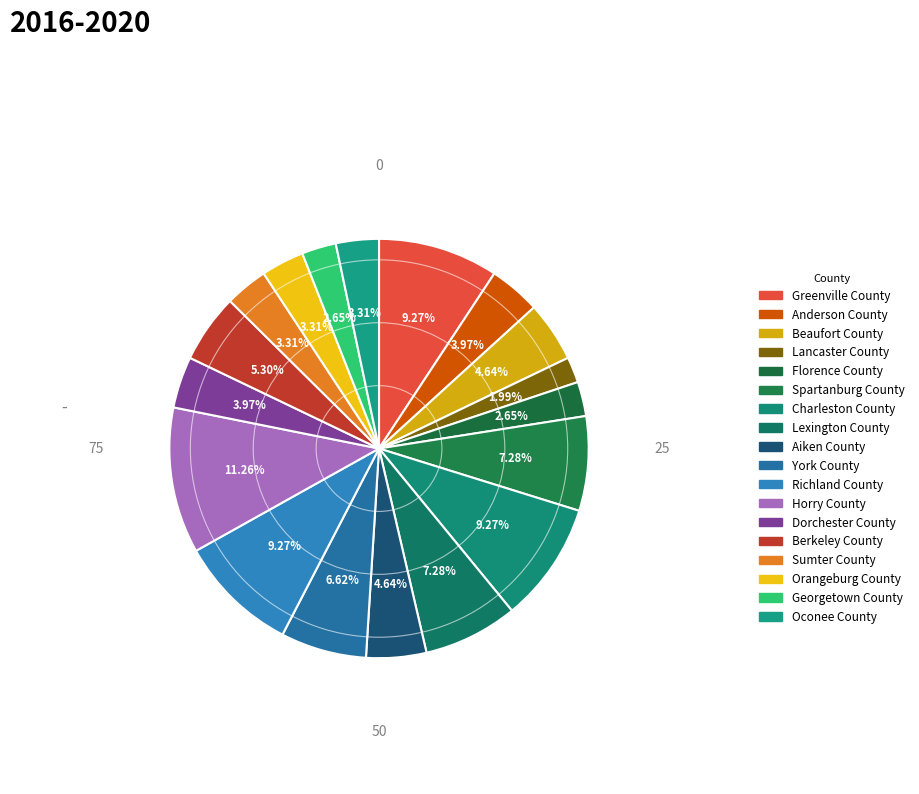

What is the smallest slice in the pie chart?

Lancaster County